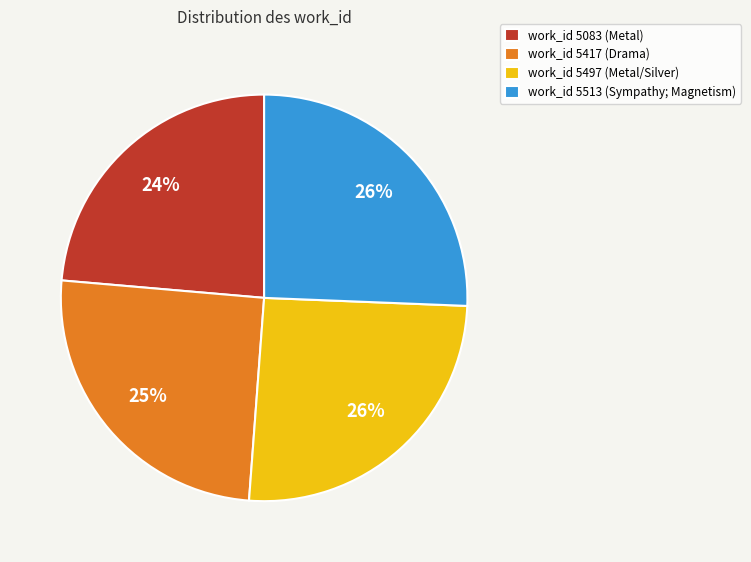

Between work_id 5083 (Metal) and work_id 5417 (Drama), which is larger?

work_id 5417 (Drama)